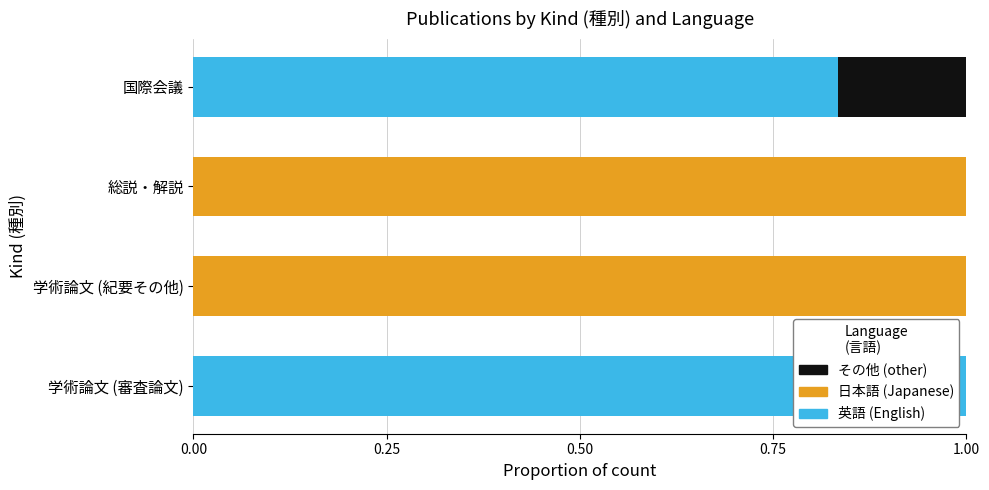

What is the total value across all series at 学術論文 (紀要その他)?

1.0